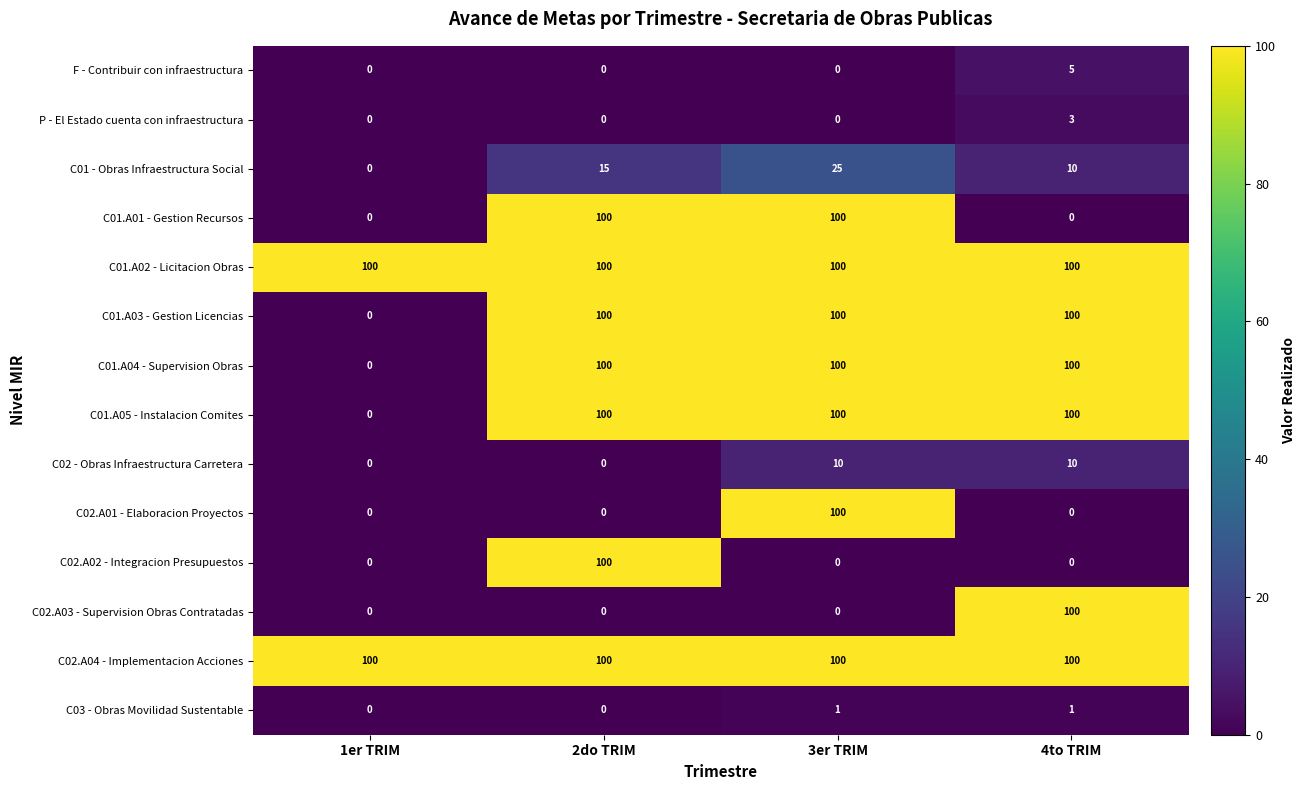

Count the number of categories in the chart.

4